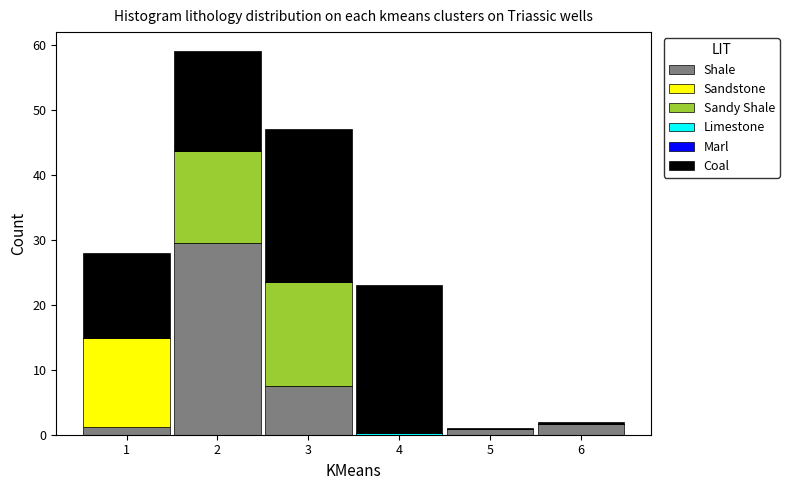

What is the highest value of the Shale series?

29.5